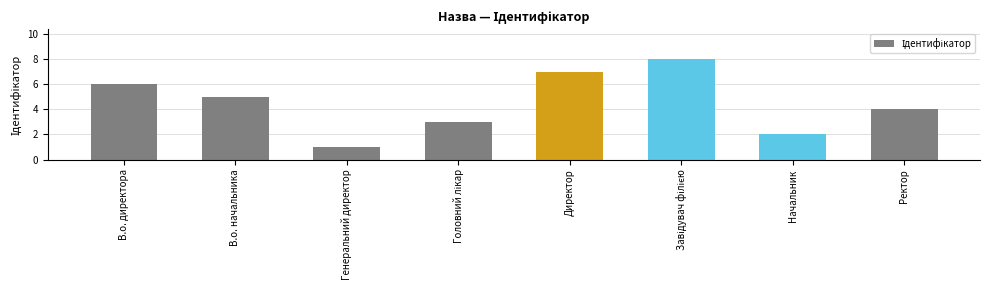

Which has a higher value, Генеральний директор or Директор?

Директор